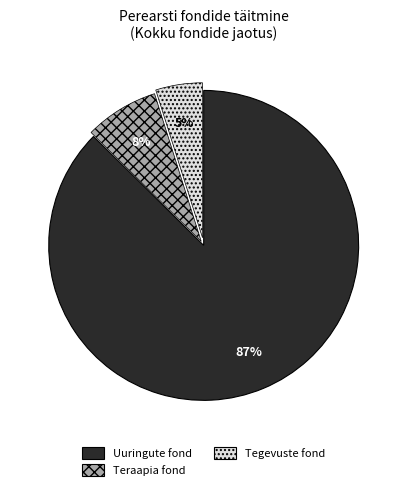

Which category accounts for the majority?

Uuringute fond